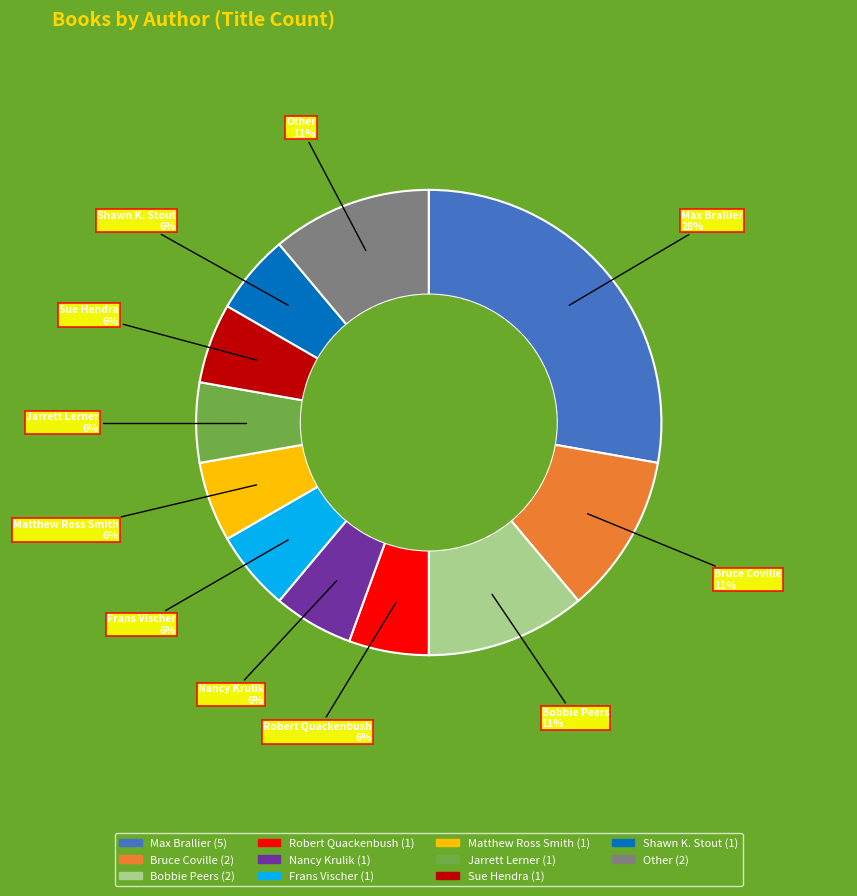

Does Jarrett Lerner represent more than half of the total?

No